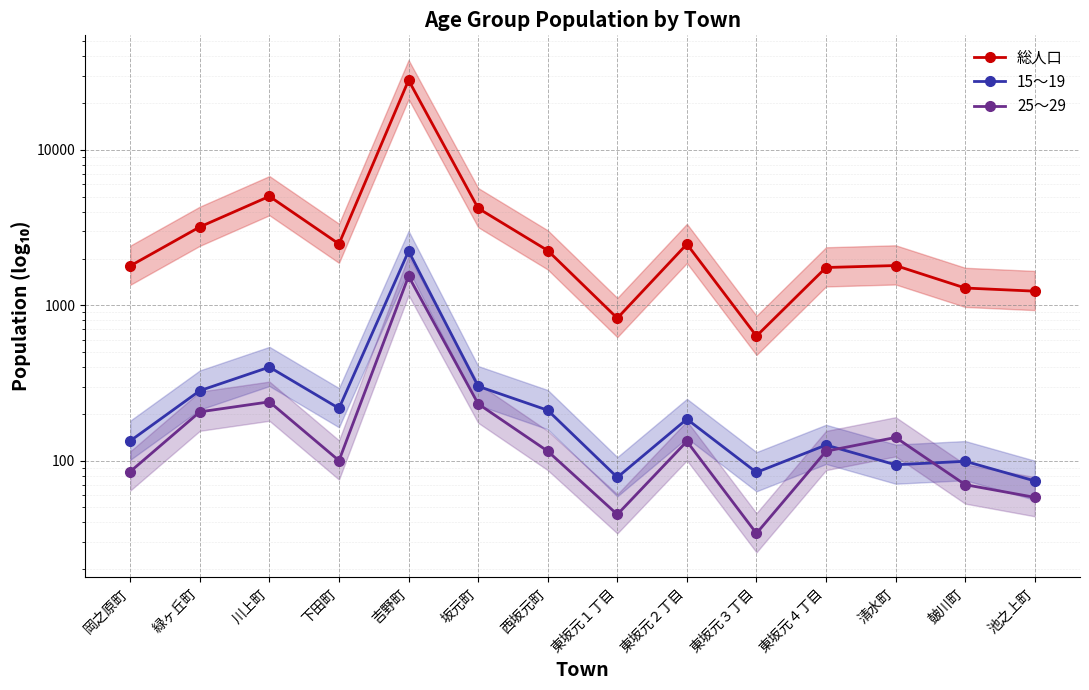

What is the sum of all 15～19 values?

4516